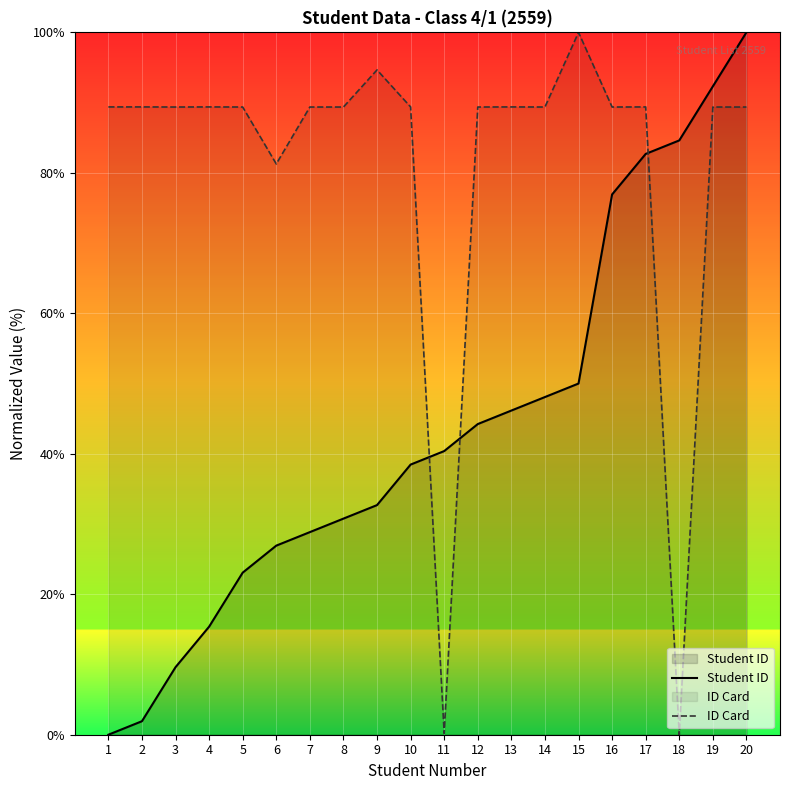

True or false: ID Card and Student ID intersect in this chart.

True